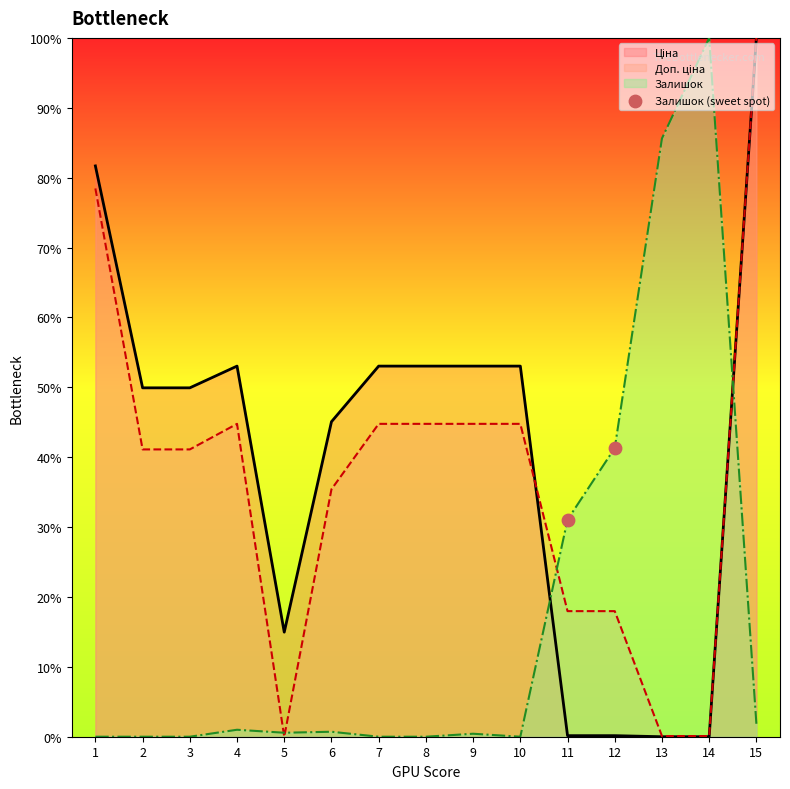

What is the highest value of the Залишок series?

100.0